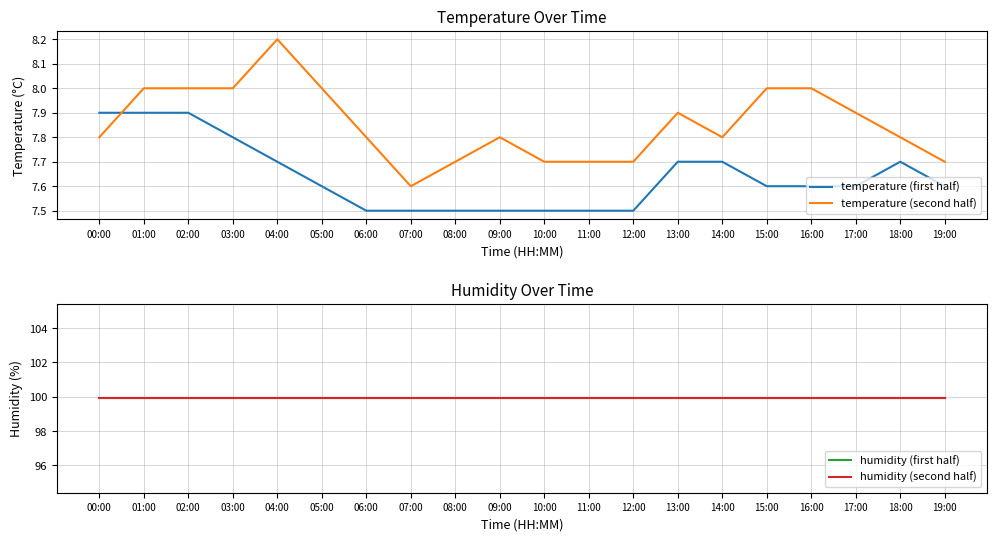

Where is temperature (second half) nearest to the value 7?

07:00